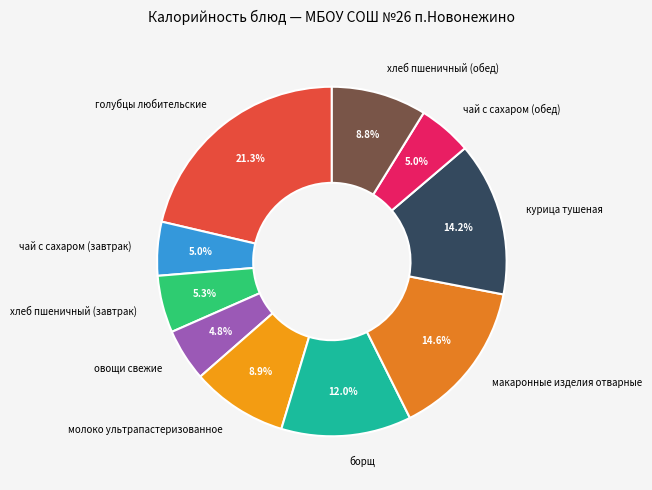

What percentage is the молоко ультрапастеризованное slice, to the nearest percent?

9%